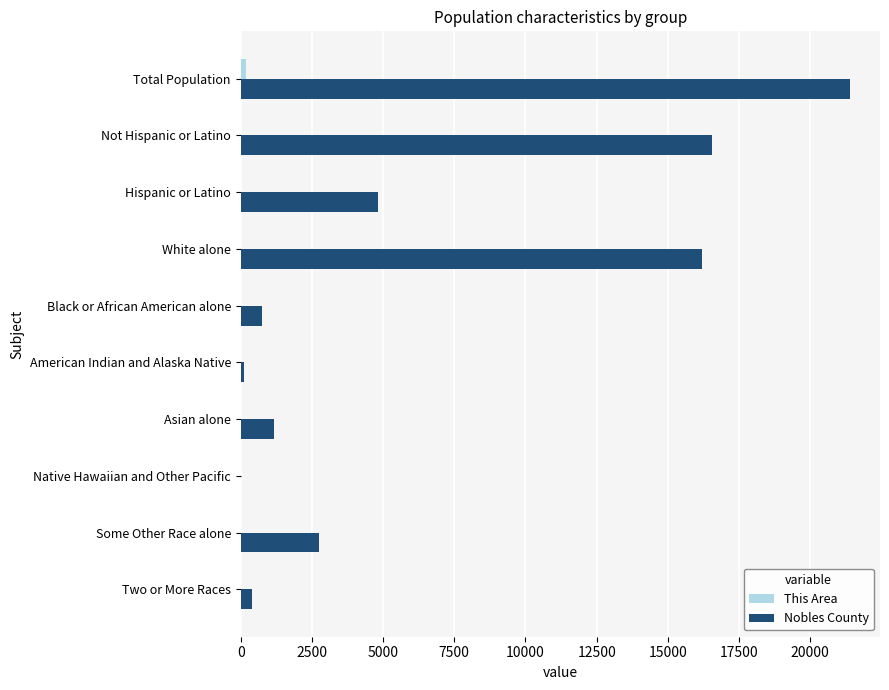

Count the number of data series in this chart.

2